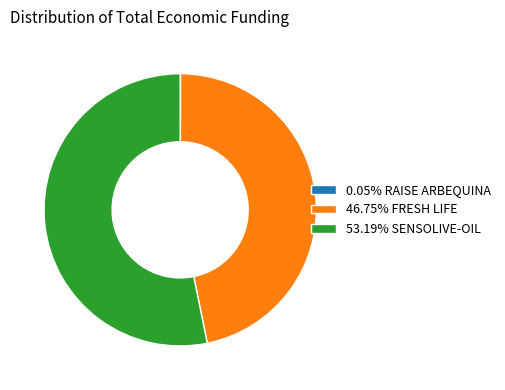

Is there any slice that represents more than half of the pie?

Yes